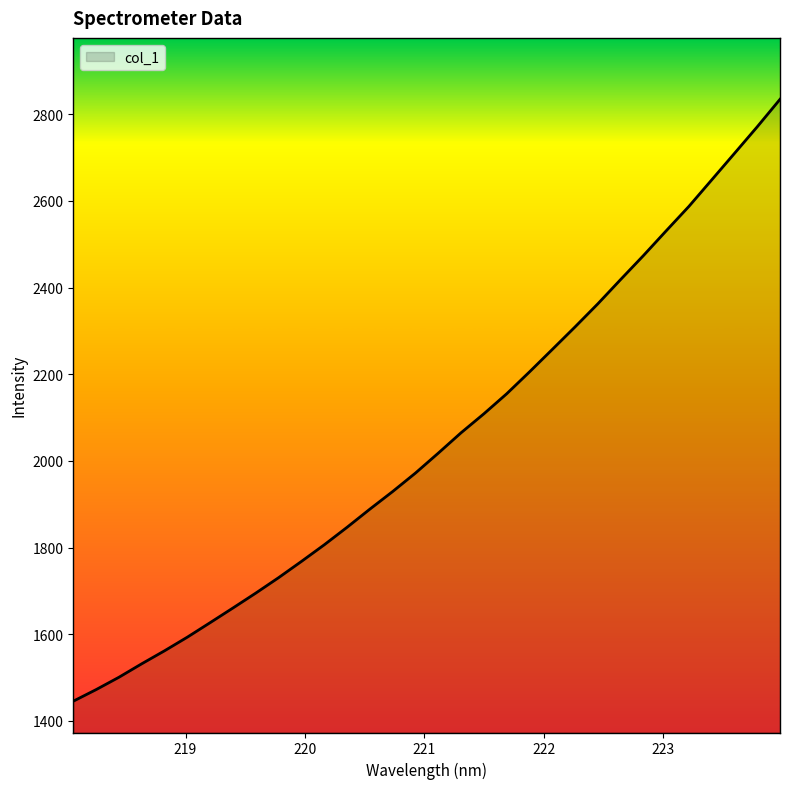

What is the difference between the maximum and minimum values?

1389.2